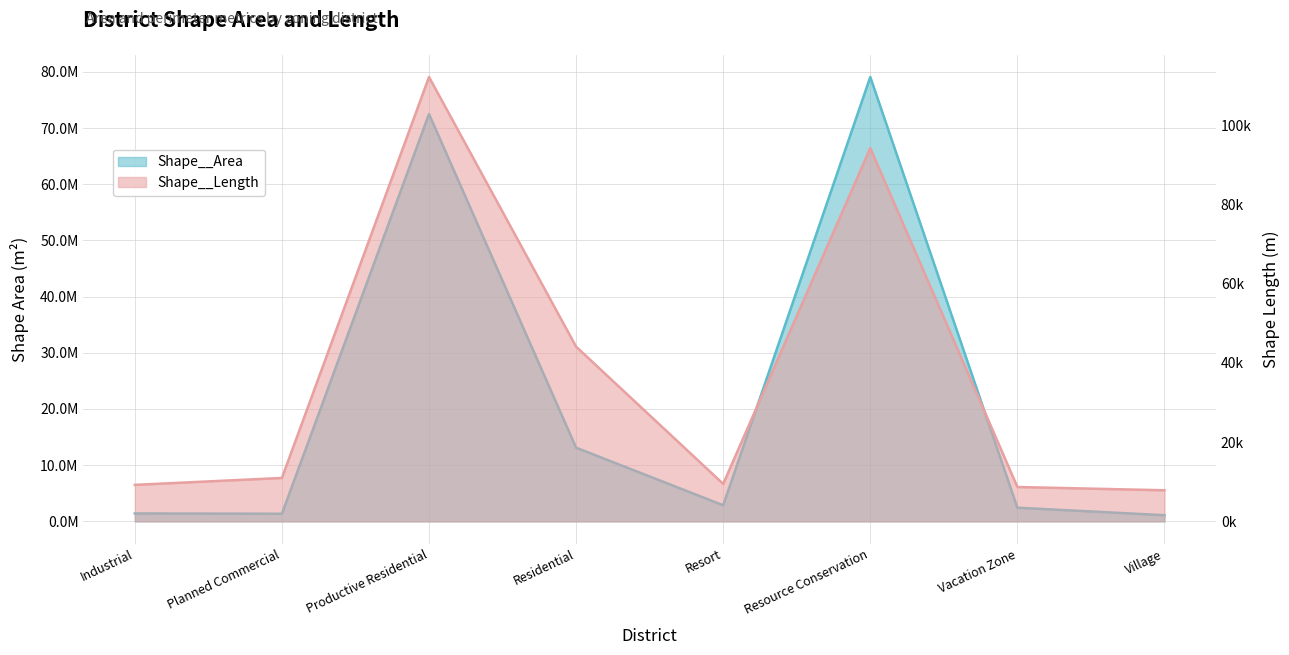

At which category does Shape__Area reach its first local peak?

Productive Residential